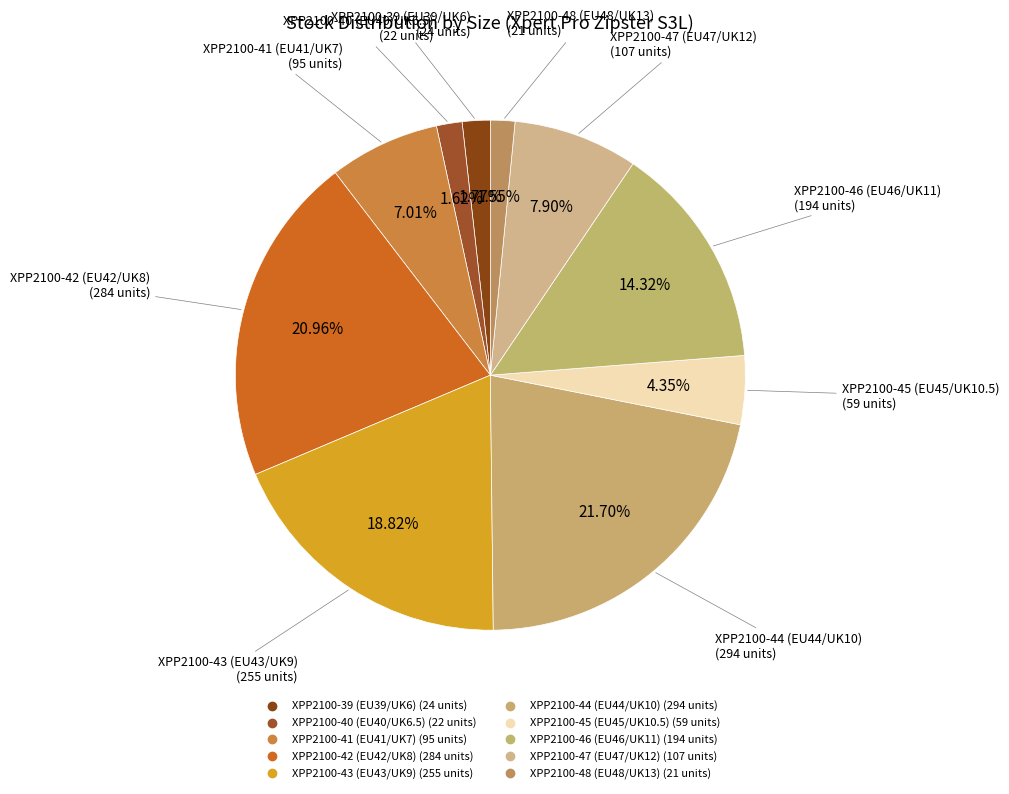

Do XPP2100-42 (EU42/UK8) and XPP2100-47 (EU47/UK12) together represent more than half of the pie?

No